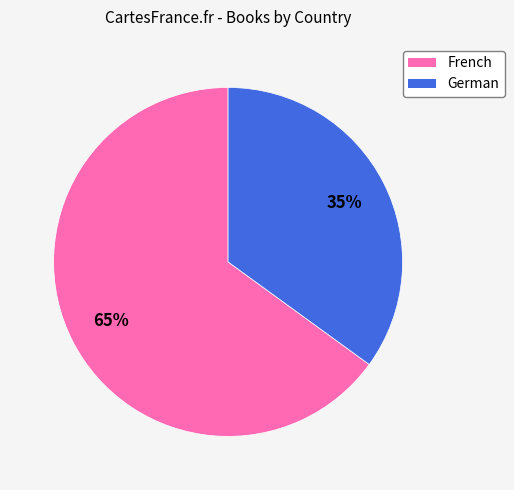

Between German and French, which is larger?

French